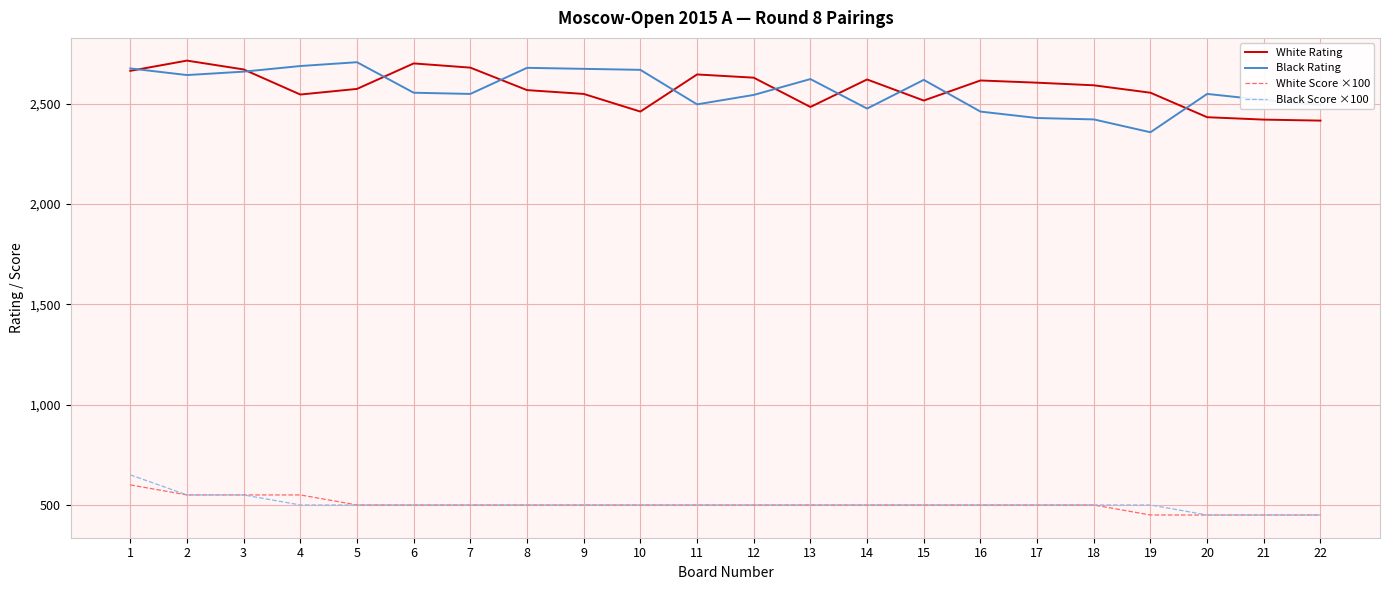

How many lines are shown in the chart?

4